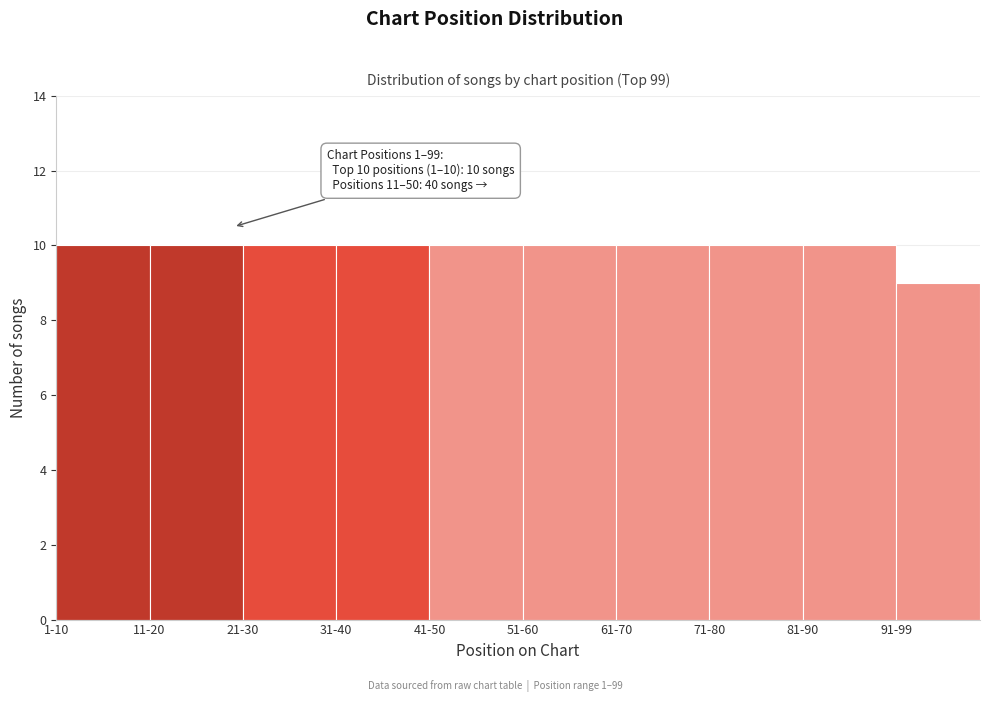

Reading right to left, transcribe all the data shown in this chart.

9	10	10	10	10	10	10	10	10	10